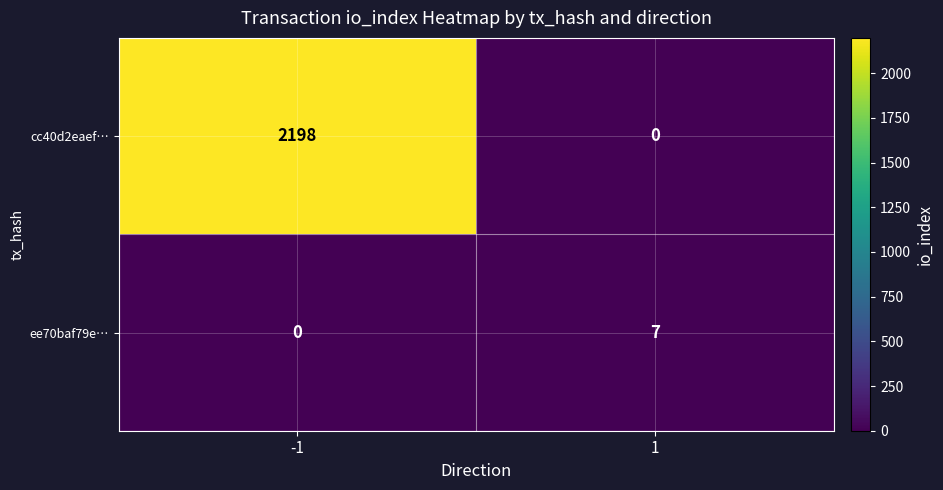

The value of ee70baf79e… at 1 is 5. True or false?

False